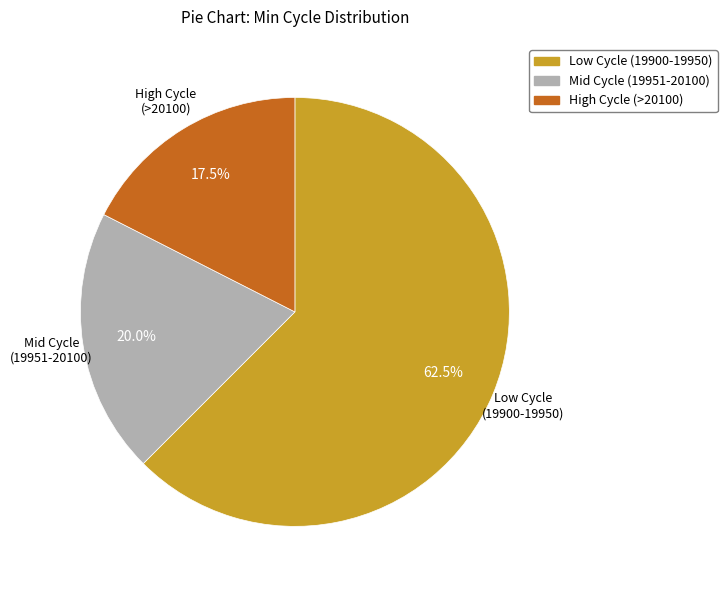

Is there any slice that represents more than half of the pie?

Yes